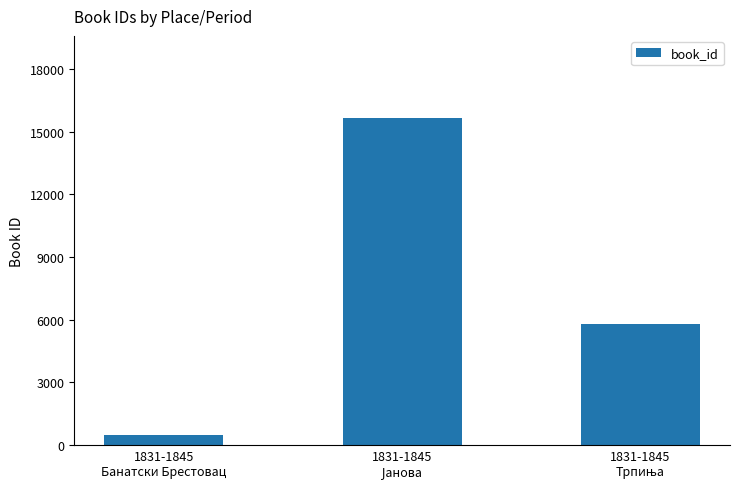

What is the difference between the maximum and second lowest values?

9883